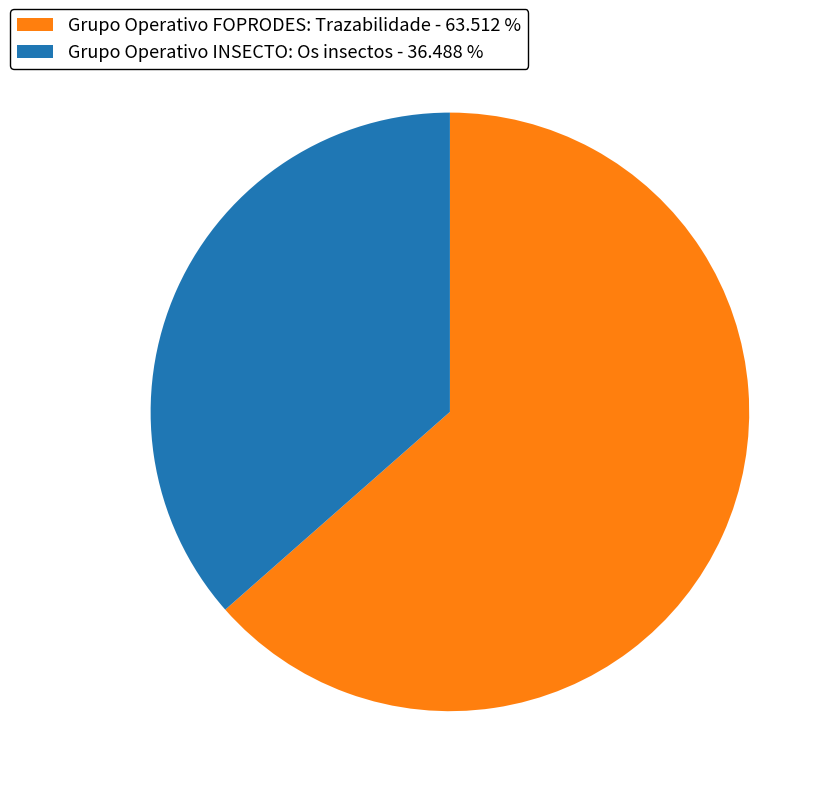

What is the smallest slice in the pie chart?

Grupo Operativo INSECTO: Os insectos